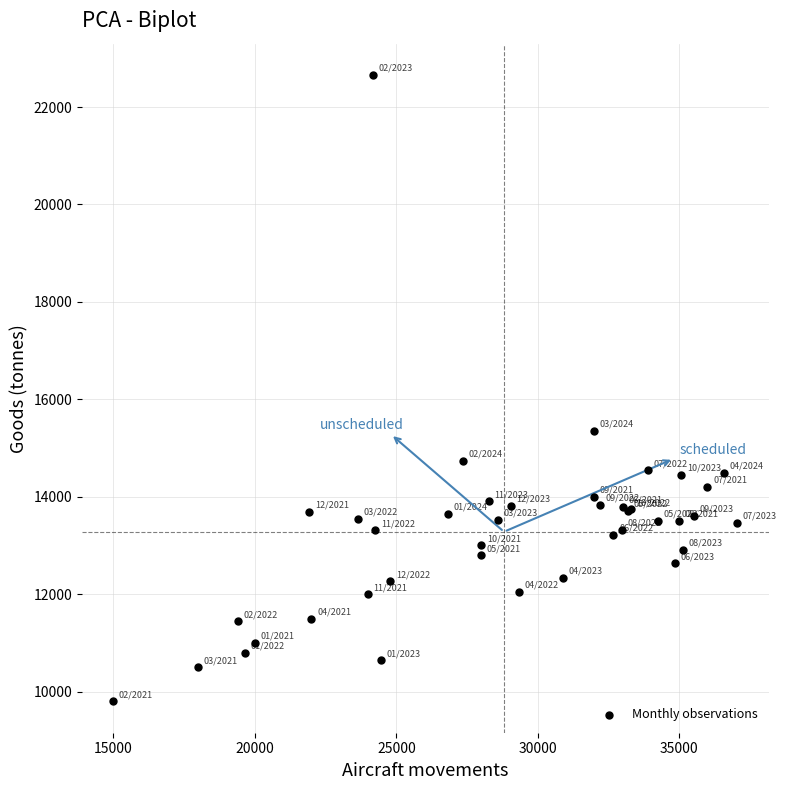

What Y value in the scatter plot is closest to 16228?

15355.4